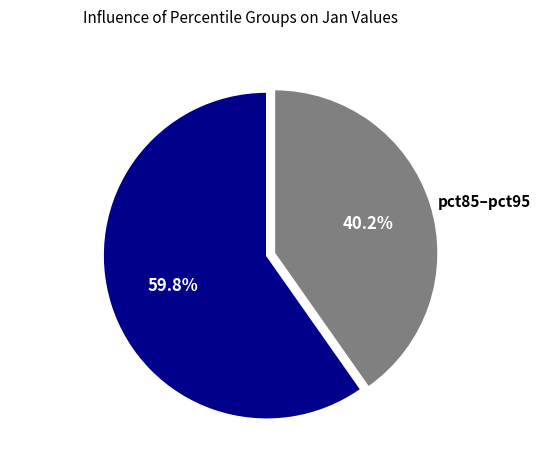

Rank the categories by value from lowest to highest.

pct85–pct95, pct05–pct75